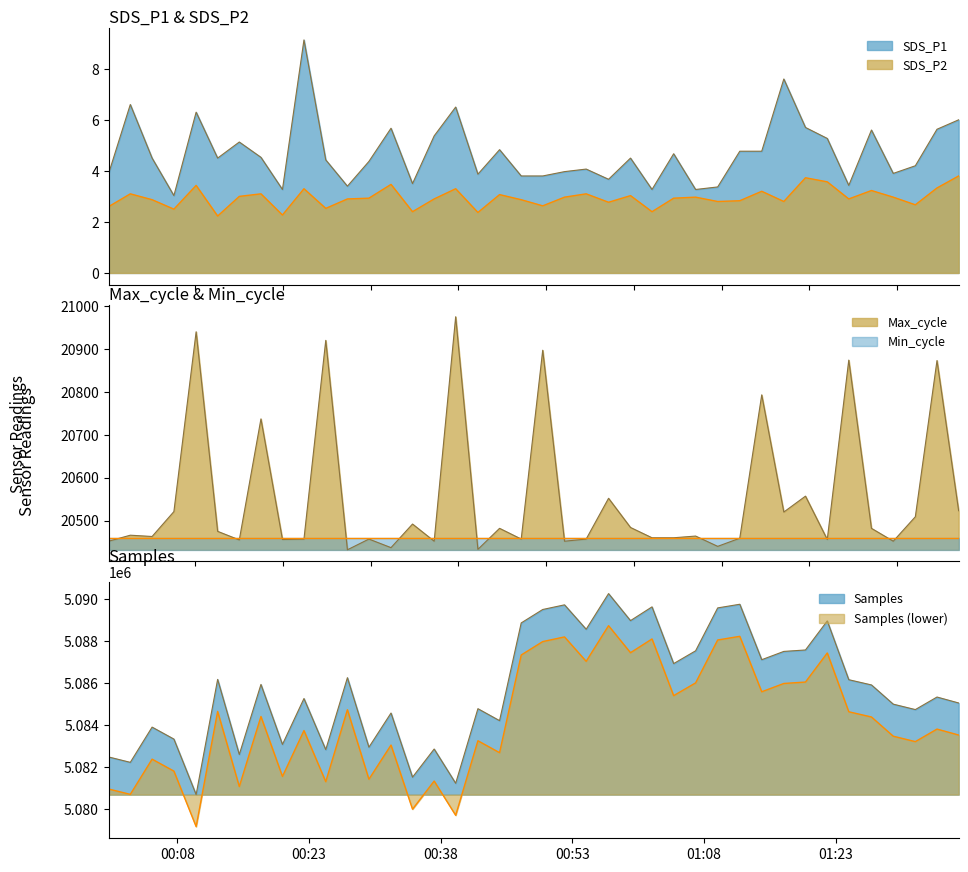

What is the approximate value of Samples at 2023/08/27 00:15:03?

5082588.0